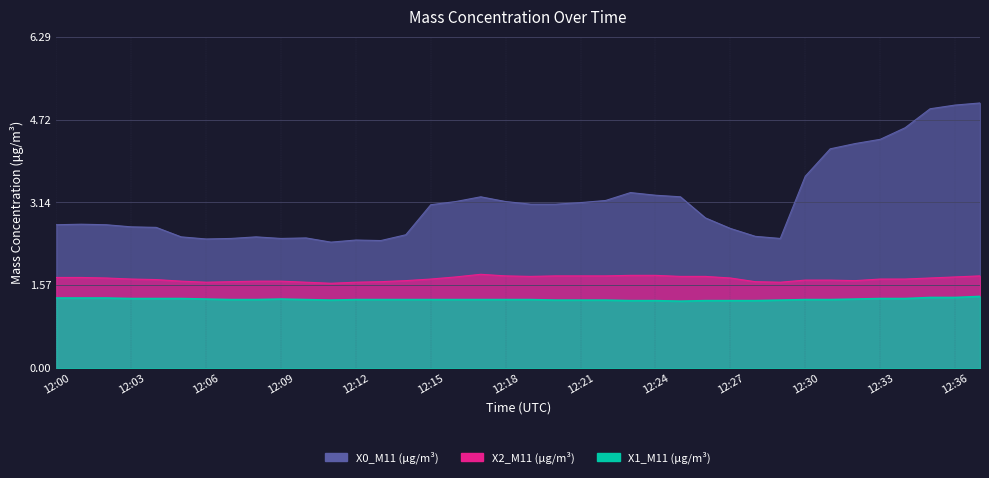

How many lines are shown in the chart?

3